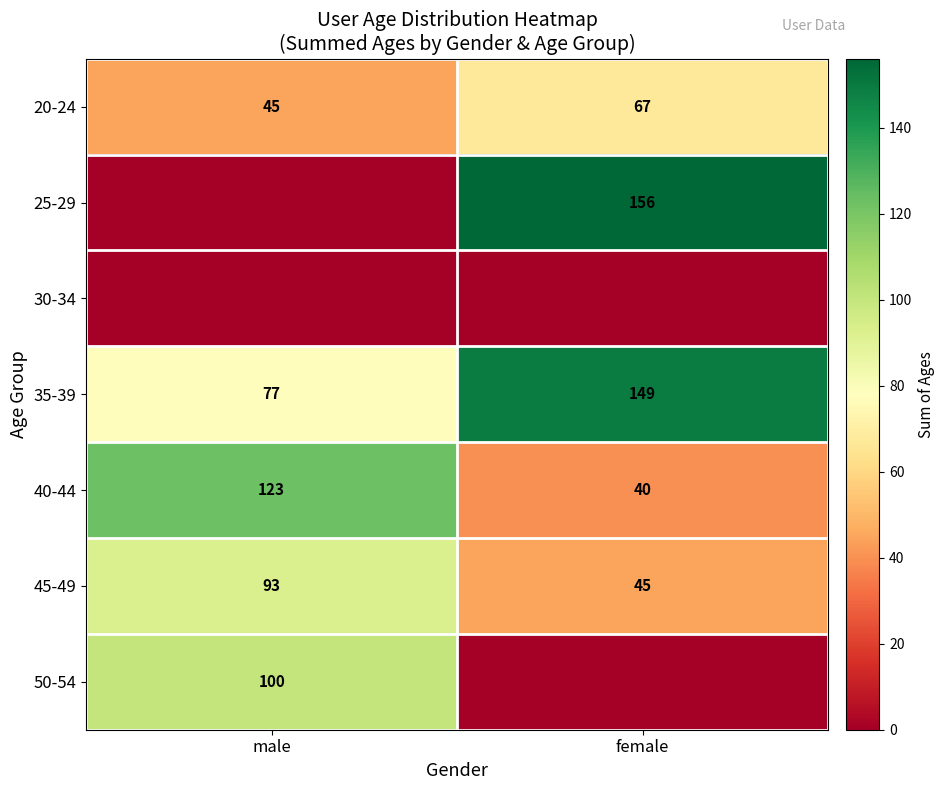

Rank the categories by 35-39 value from highest to lowest.

female, male